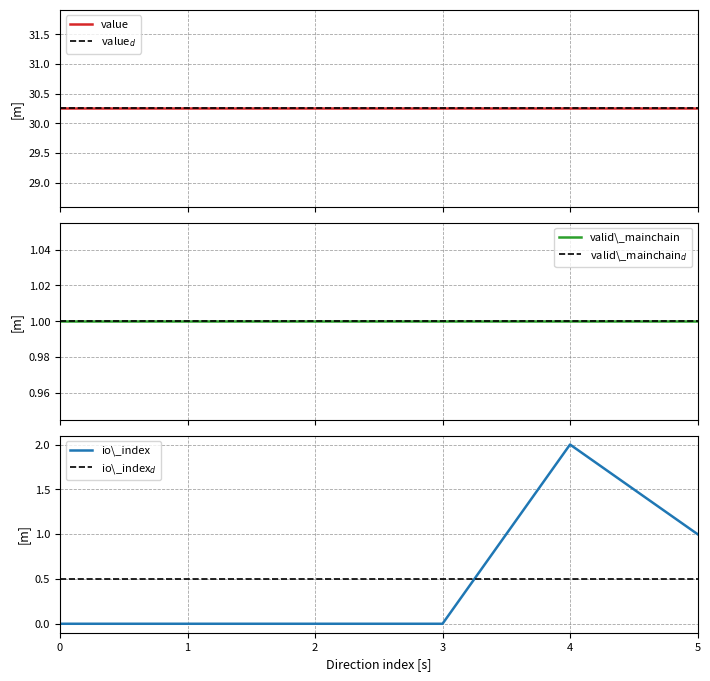

How many lines are shown in the chart?

6